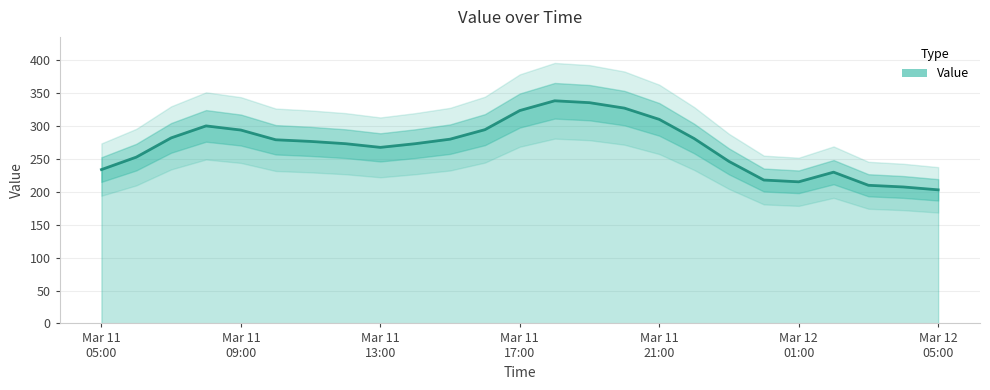

Approximately how many times larger is the value at Mar 11 21:00 compared to Mar 11 13:00?

1.2